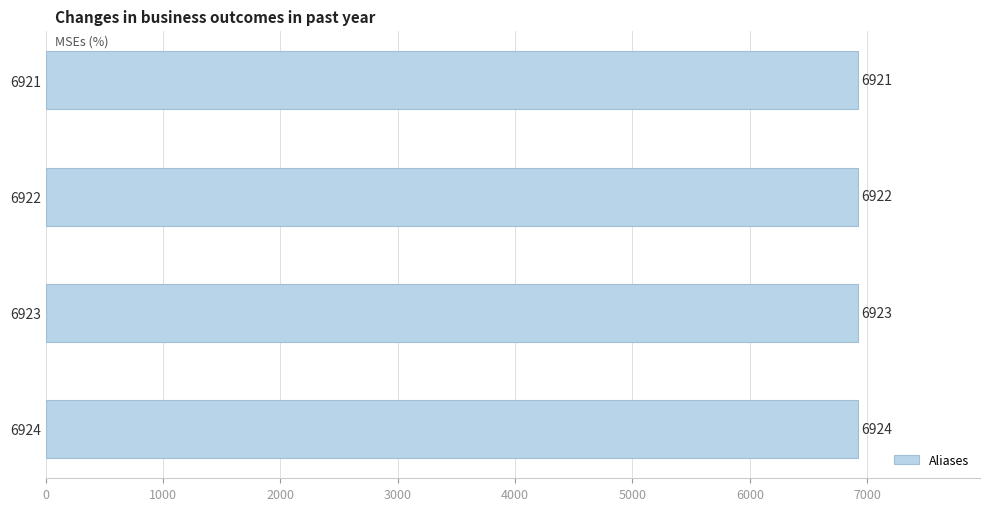

What is the greatest value displayed?

6924